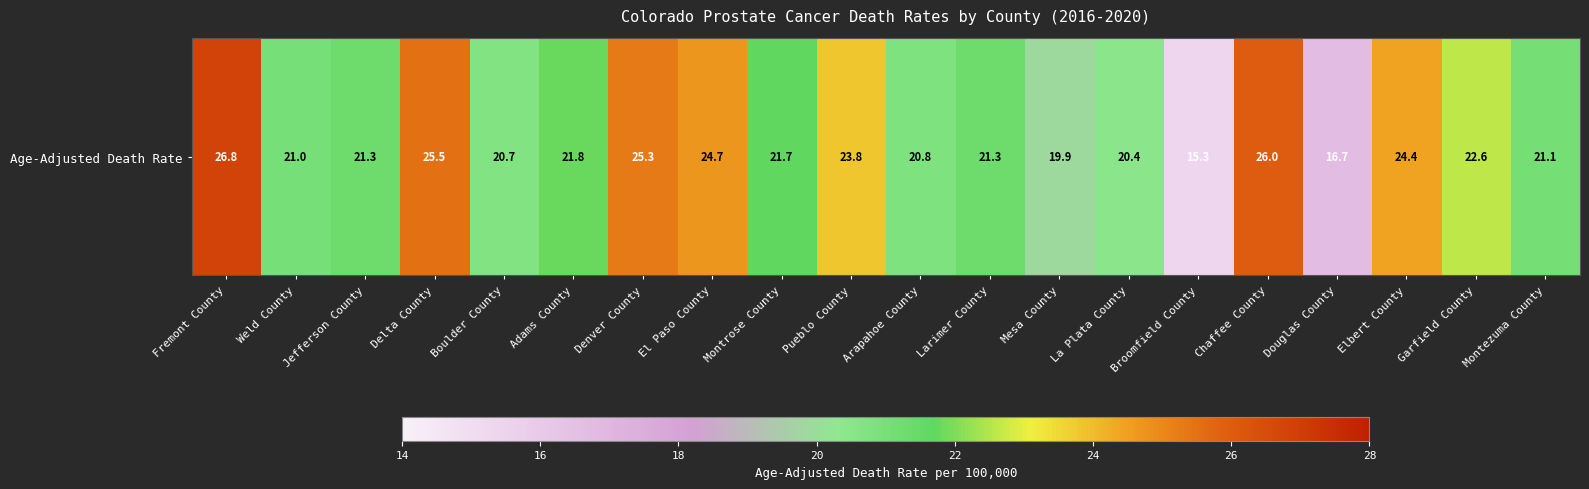

How many data points are less than 21?

6